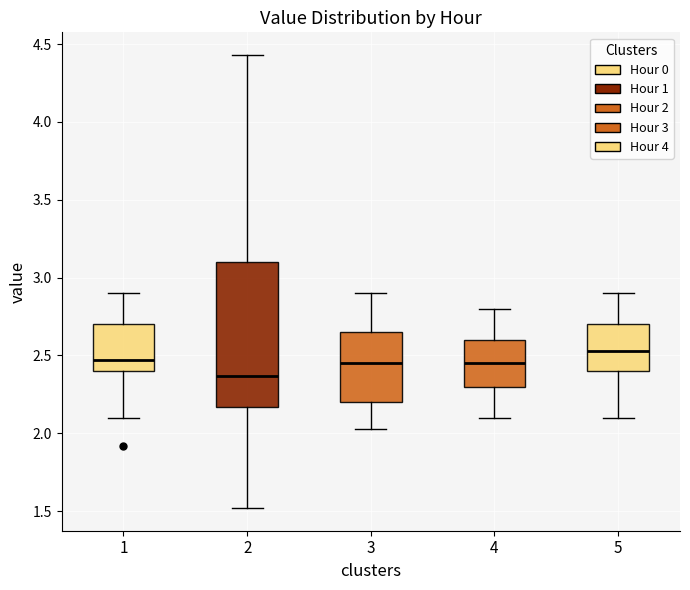

Reading left to right, transcribe this box plot: for each box, give where its median line is, the range the box spans, and where its two whiskers end, as read against the y-axis. The values are not printed on the chart, so give them approximately, as read against the axis.

1: median 2.45, box 2.40 to 2.70, whiskers 2.10 to 2.90
2: median 2.35, box 2.15 to 3.10, whiskers 1.50 to 4.45
3: median 2.45, box 2.20 to 2.65, whiskers 2.05 to 2.90
4: median 2.45, box 2.30 to 2.60, whiskers 2.10 to 2.80
5: median 2.55, box 2.40 to 2.70, whiskers 2.10 to 2.90